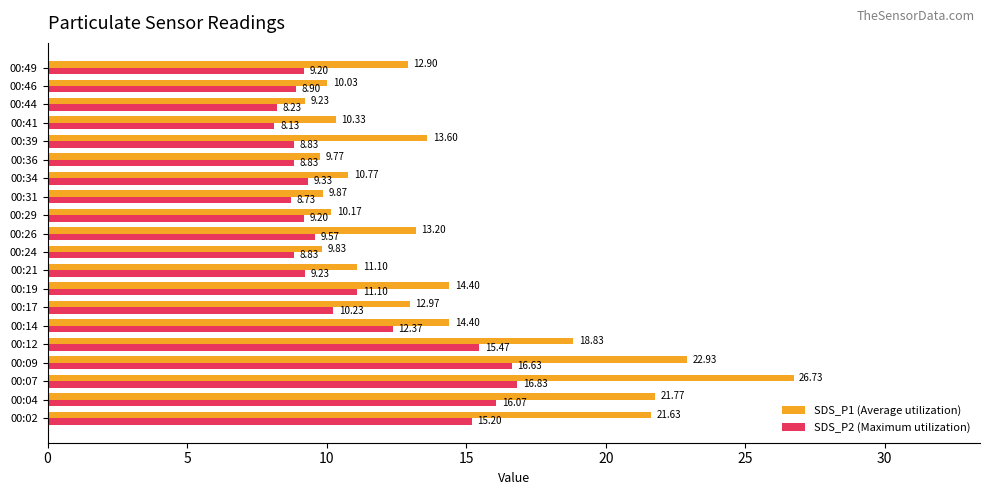

What is the sum of the SDS_P2 (Maximum utilization) values at 00:17 and 00:36?

19.1